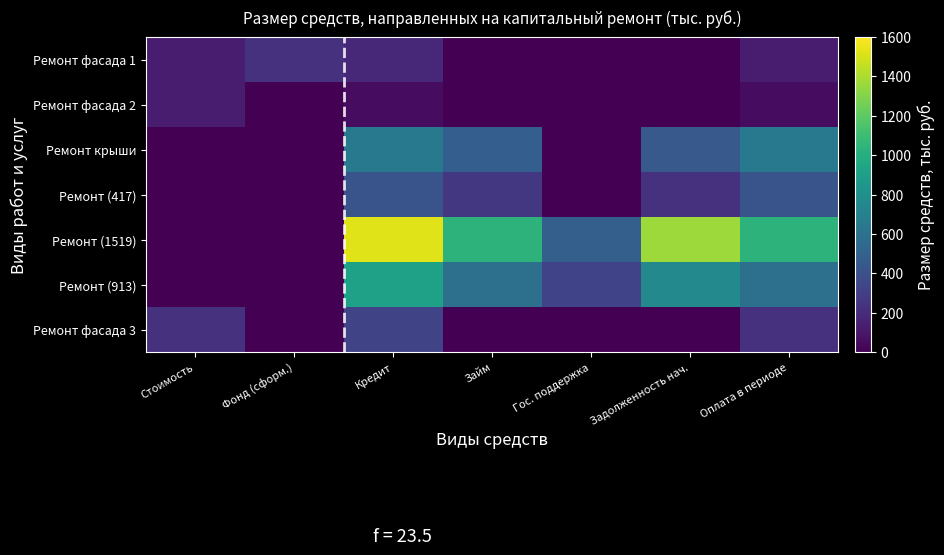

Reading left to right, list all the values displayed in this chart.

Ремонт фасада 1: Стоимость=129.4	Фонд (сформ.)=230.9	Кредит=184.9	Займ=0.0	Гос. поддержка=0.0	Задолженность нач.=0.0	Оплата в периоде=129.4
Ремонт фасада 2: Стоимость=129.4	Фонд (сформ.)=0.0	Кредит=55.5	Займ=0.0	Гос. поддержка=0.0	Задолженность нач.=0.0	Оплата в периоде=55.5
Ремонт крыши: Стоимость=0.0	Фонд (сформ.)=0.0	Кредит=647.1	Займ=477.0	Гос. поддержка=0.0	Задолженность нач.=447.3	Оплата в периоде=647.1
Ремонт (417): Стоимость=0.0	Фонд (сформ.)=0.0	Кредит=417.1	Займ=259.7	Гос. поддержка=0.0	Задолженность нач.=231.2	Оплата в периоде=417.1
Ремонт (1519): Стоимость=0.0	Фонд (сформ.)=0.0	Кредит=1519.3	Займ=1034.7	Гос. поддержка=484.6	Задолженность нач.=1367.0	Оплата в периоде=1034.7
Ремонт (913): Стоимость=0.0	Фонд (сформ.)=0.0	Кредит=913.4	Займ=590.4	Гос. поддержка=323.0	Задолженность нач.=753.8	Оплата в периоде=590.4
Ремонт фасада 3: Стоимость=228.8	Фонд (сформ.)=0.0	Кредит=326.9	Займ=0.0	Гос. поддержка=0.0	Задолженность нач.=0.0	Оплата в периоде=228.8